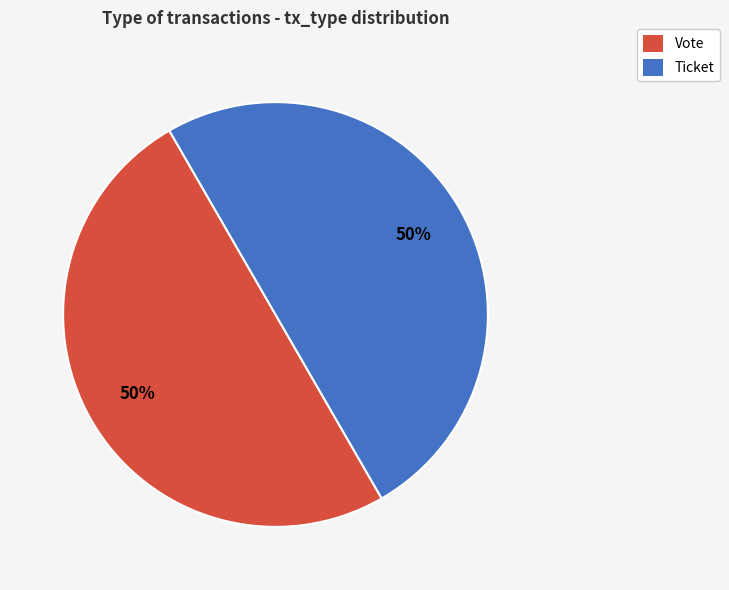

To the nearest percent, what portion does Ticket represent?

50%